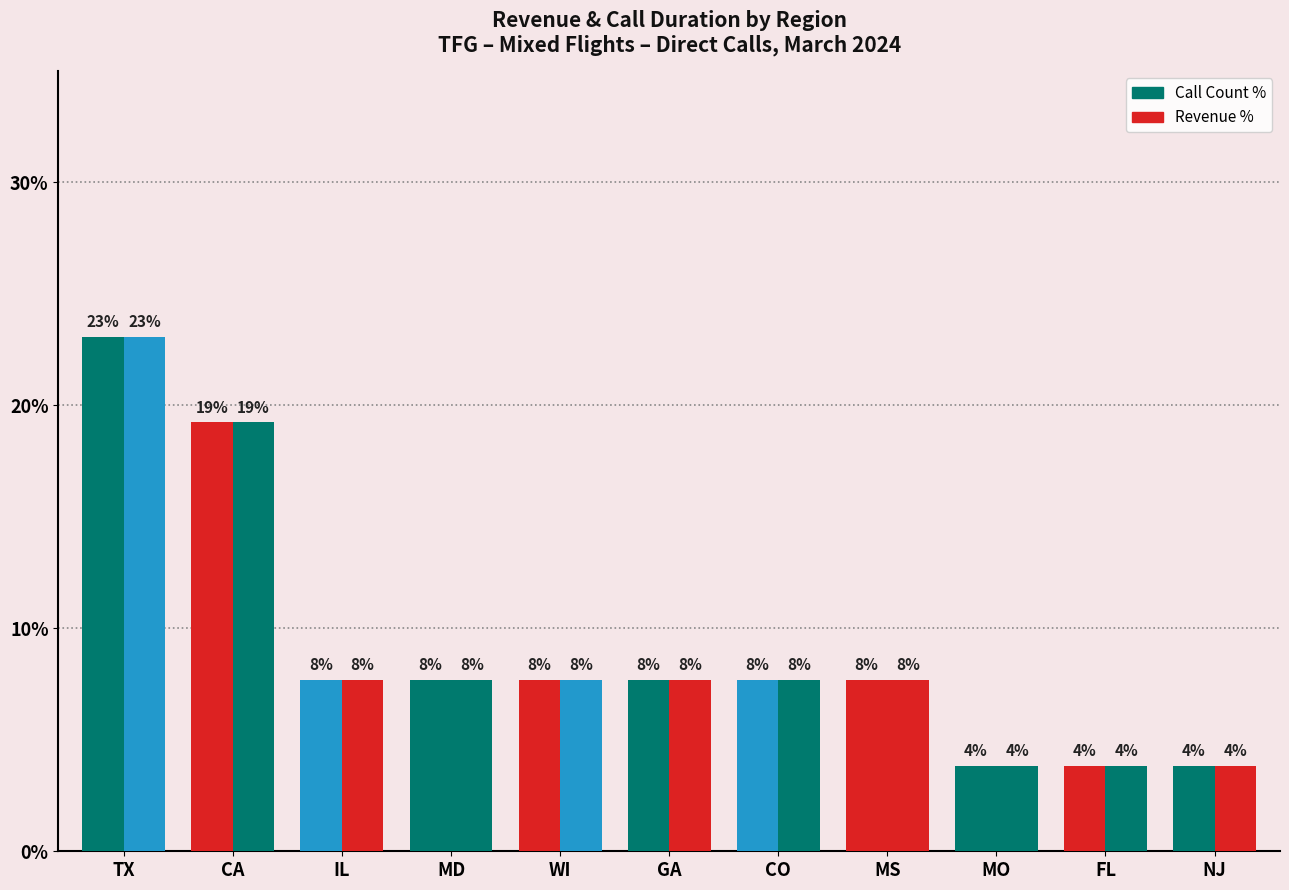

How many groups of bars are there?

11